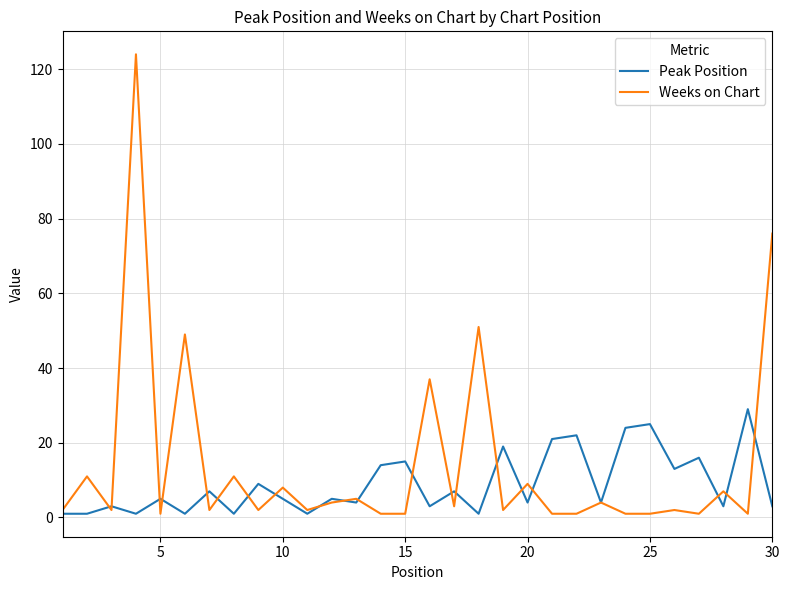

Does the chart have visible grid lines?

Yes